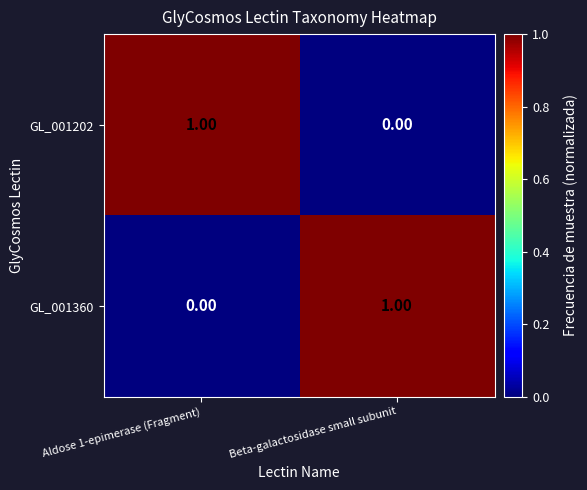

Where is GL_001202 nearest to the value 0?

Beta-galactosidase small subunit